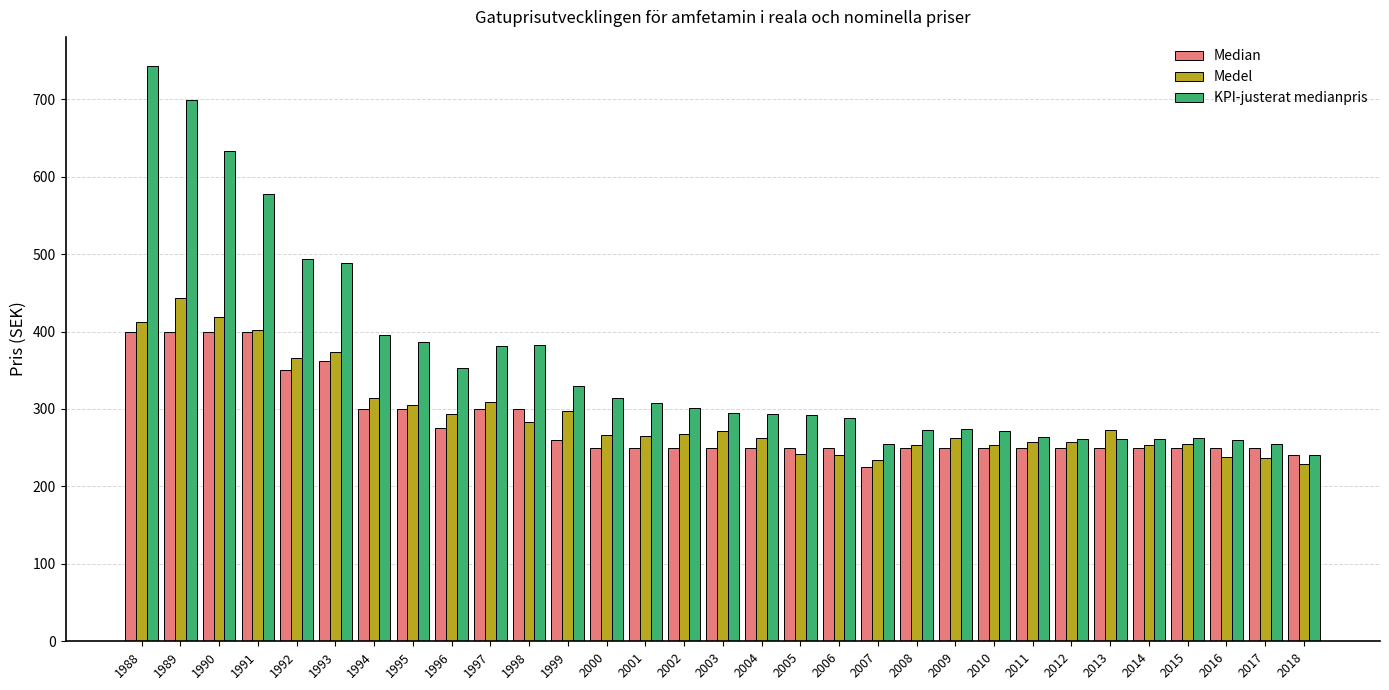

What is the total value across all series at 2014?

764.9